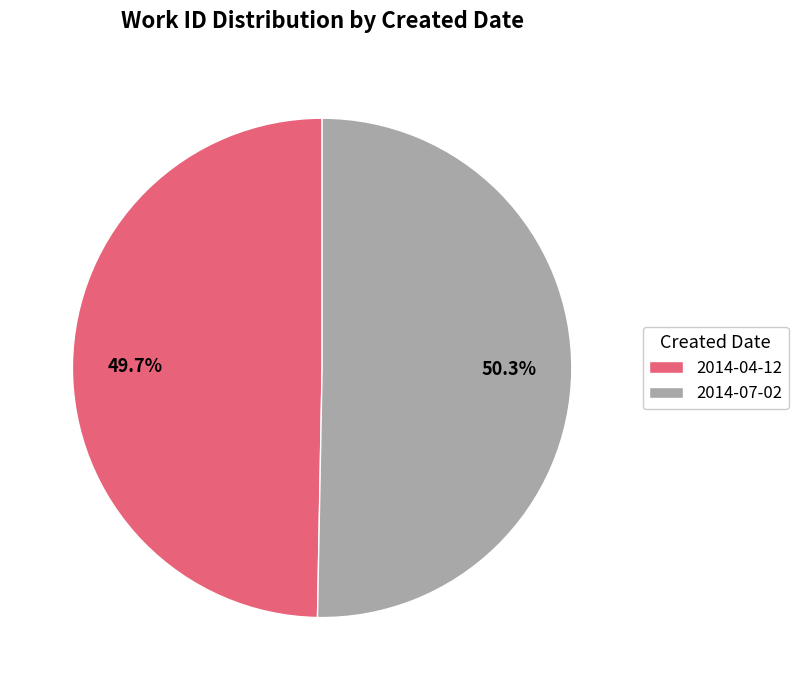

To the nearest percent, what is the difference between the 2014-07-02 and 2014-04-12 slice percentages?

1%